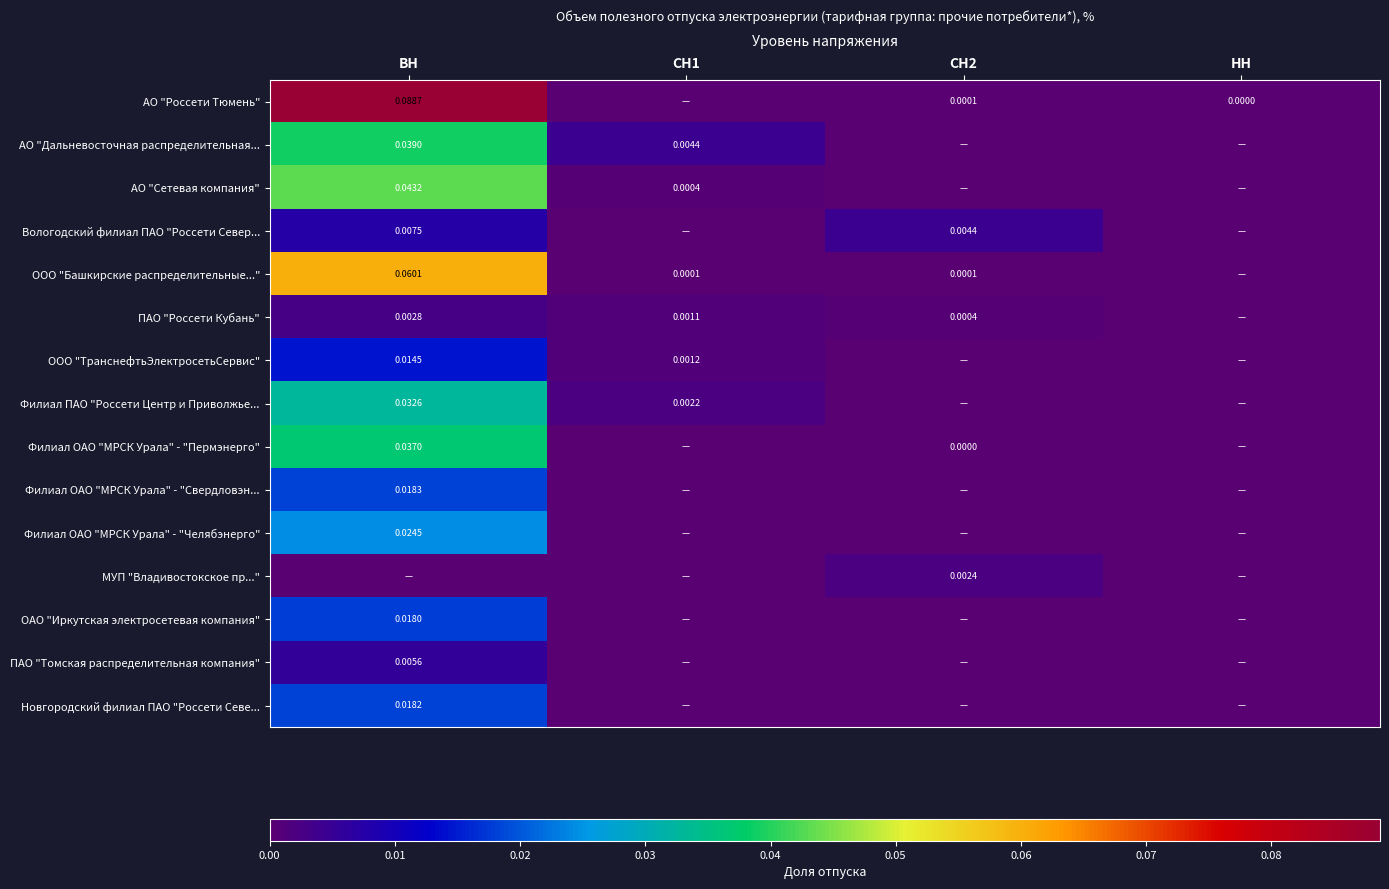

How many categories are shown in the chart?

4